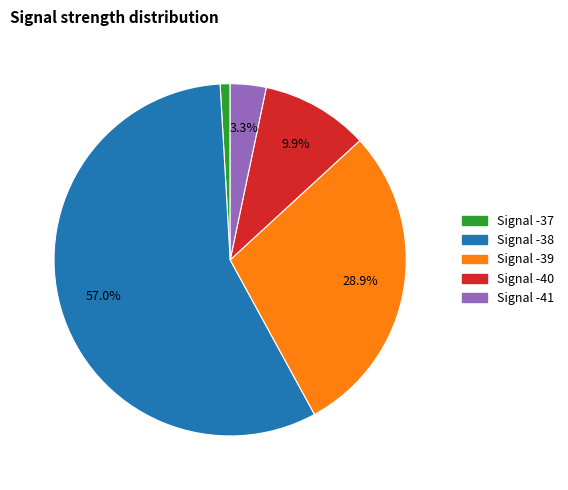

Does any single category account for the majority?

Yes